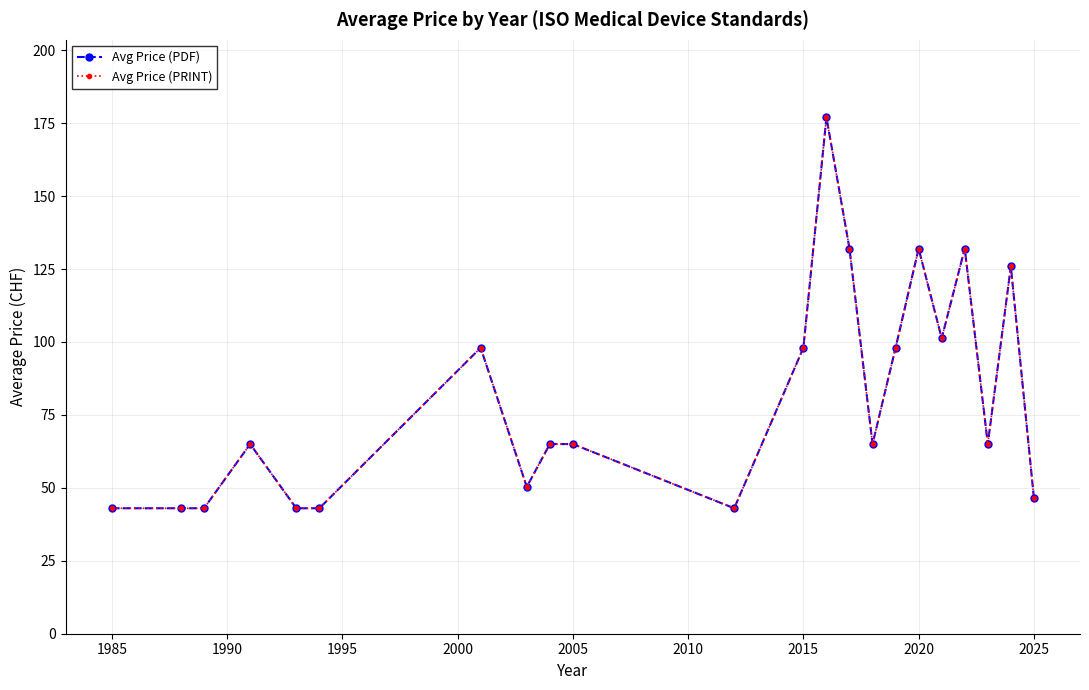

True or false: Avg Price (PDF) and Avg Price (PRINT) cross at least once.

False